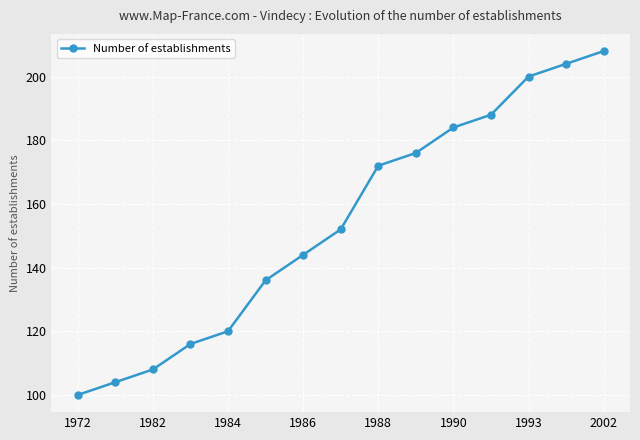

What is the smallest value displayed?

100